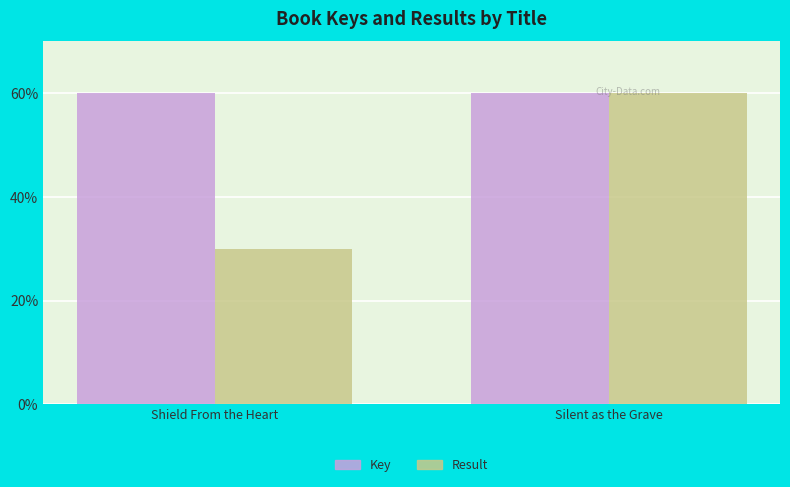

At which label does Result reach its peak?

Silent as the Grave